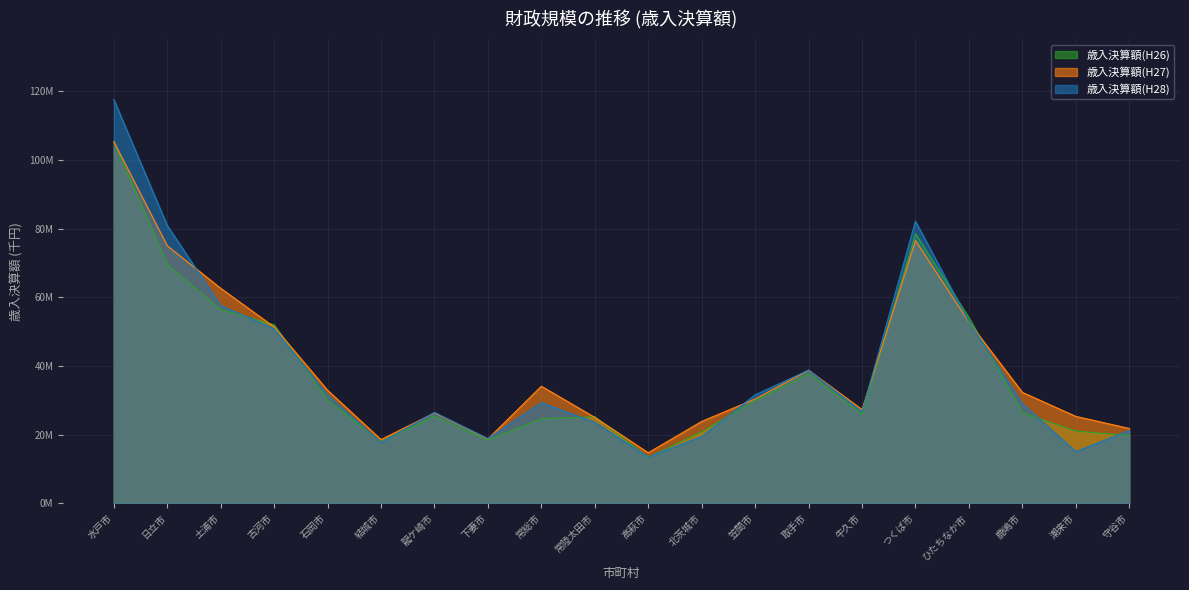

Does the chart have visible grid lines?

Yes